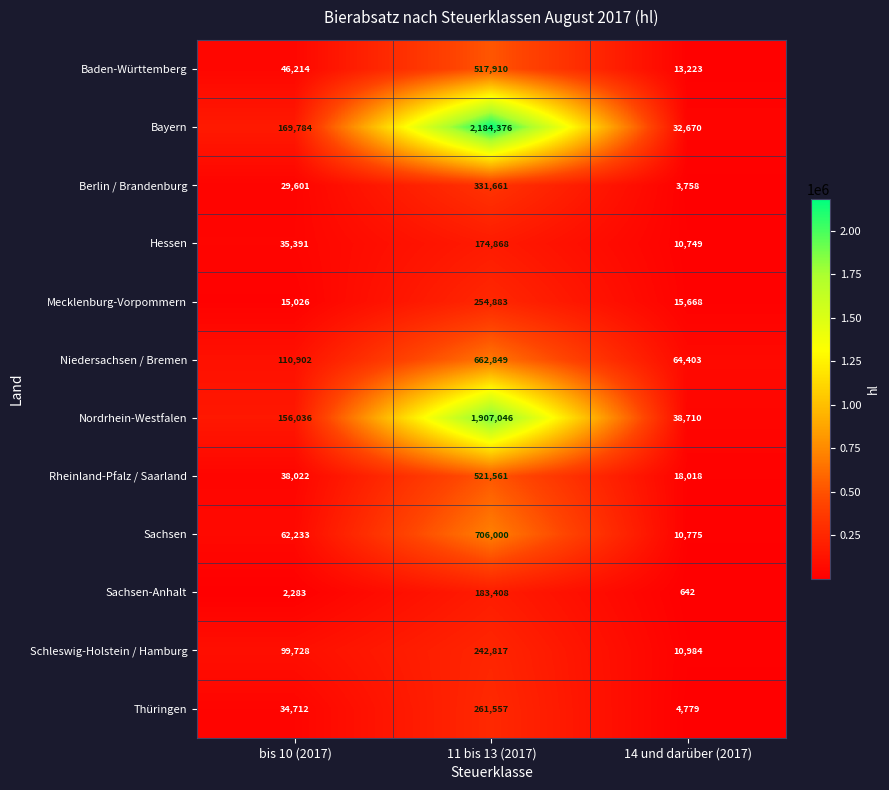

At 11 bis 13 (2017), list the series in order from smallest to largest.

Hessen, Sachsen-Anhalt, Schleswig-Holstein / Hamburg, Mecklenburg-Vorpommern, Thüringen, Berlin / Brandenburg, Baden-Württemberg, Rheinland-Pfalz / Saarland, Niedersachsen / Bremen, Sachsen, Nordrhein-Westfalen, Bayern